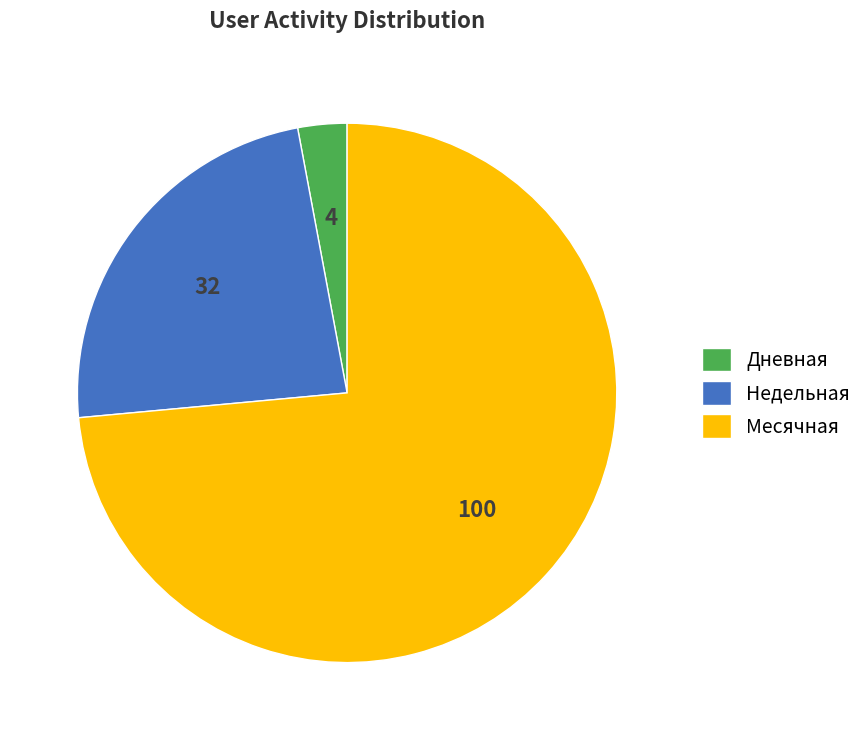

Which slice is the smallest?

Дневная